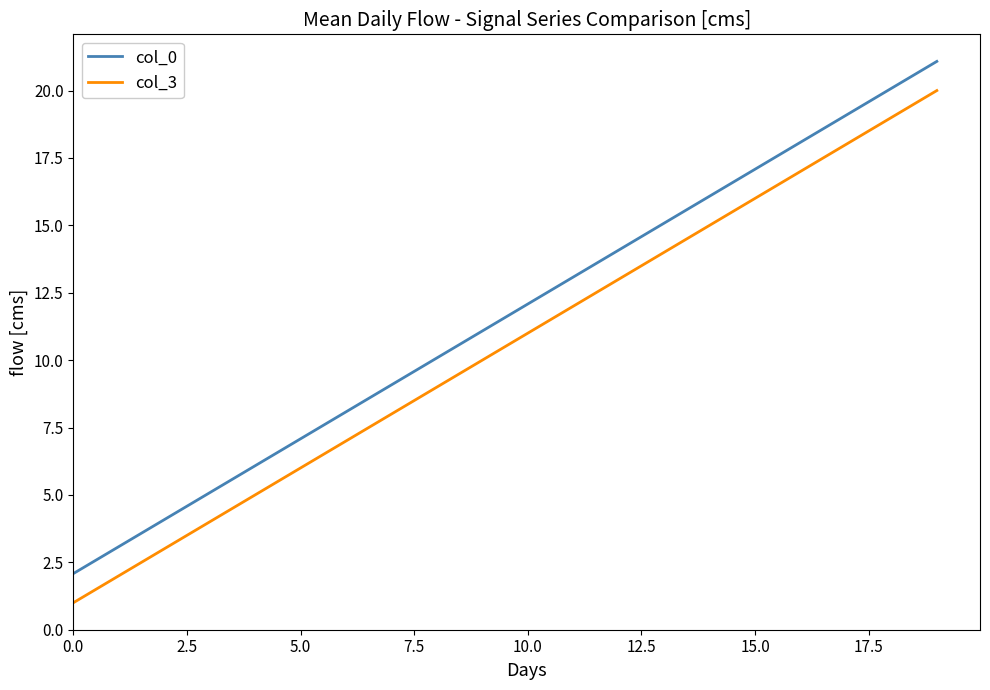

List the series in order of their peak value, lowest first.

col_3, col_0